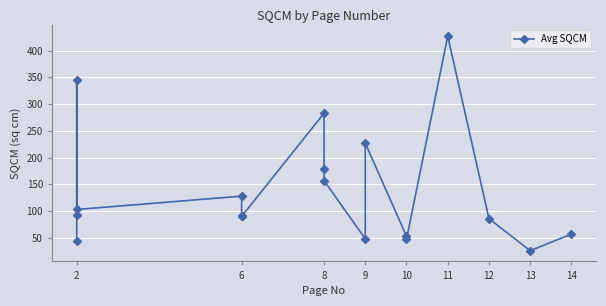

Reading left to right, extract all data points from this chart.

45	92	346	103	128	91	90	90	90	283	179	157	48	227	53	47	427	86	26	57